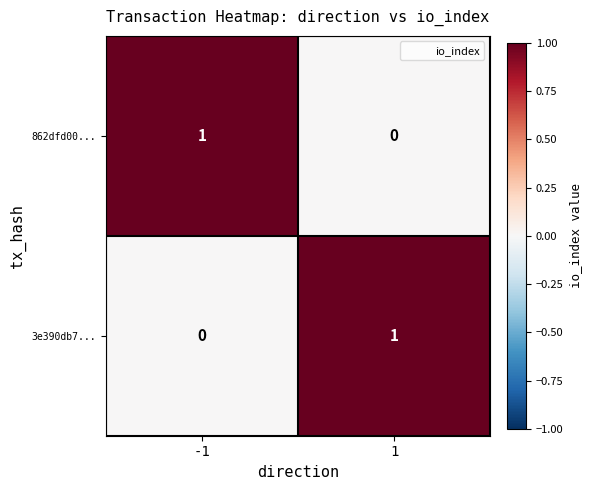

Rank the series at 1 from highest to lowest value.

3e390db7..., 862dfd00...